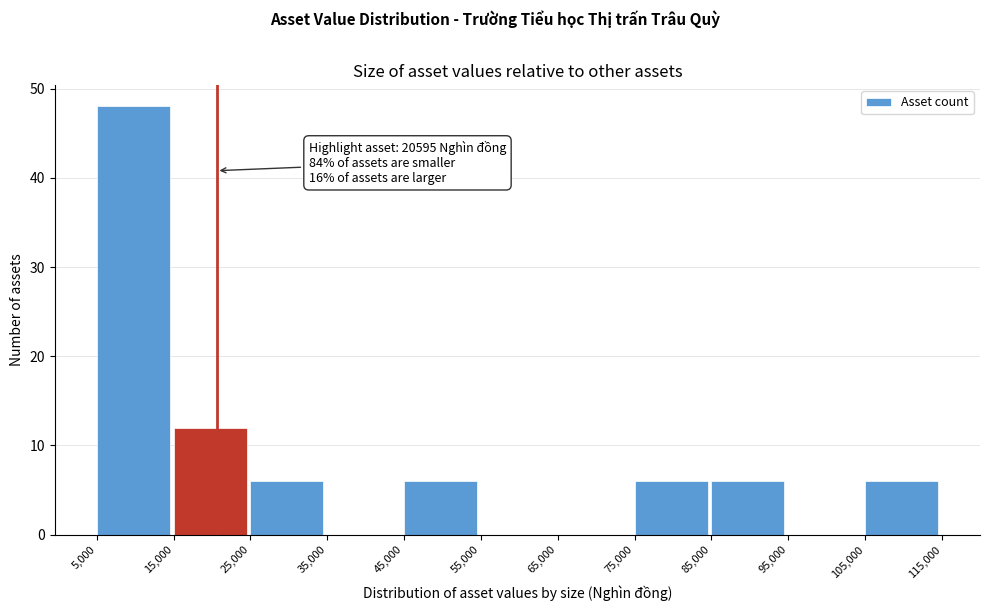

Over which range of the x-axis is the bar tallest?

5,000 to 15,000